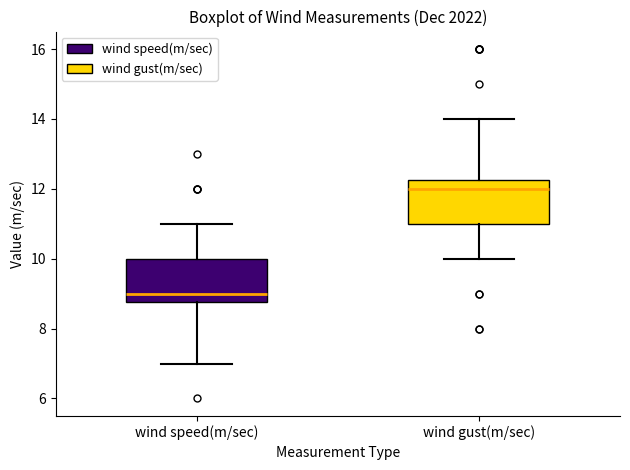

Reading left to right, read every box against the y-axis: the position of its median line, the range the box covers, and the ends of its whiskers. The values are not printed on the chart, so give them approximately, as read against the axis.

wind speed(m/sec): median 9.0, box 8.8 to 10.0, whiskers 7.0 to 11.0
wind gust(m/sec): median 12.0, box 11.0 to 12.2, whiskers 10.0 to 14.0